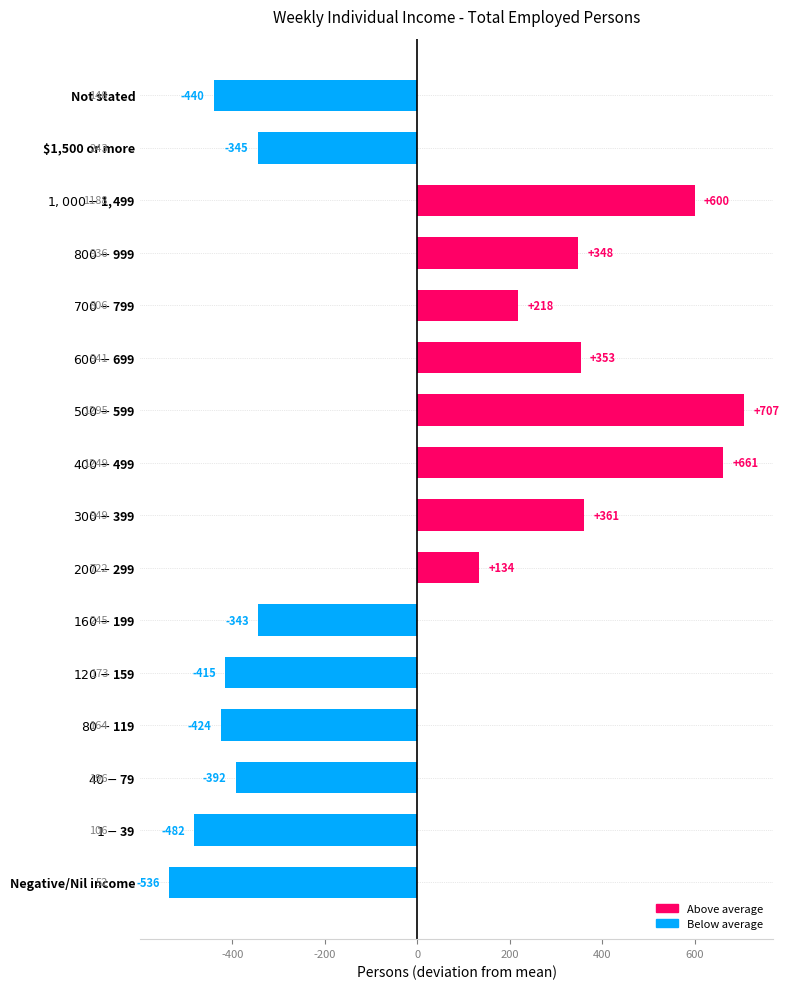

How many data points are less than 133?

8